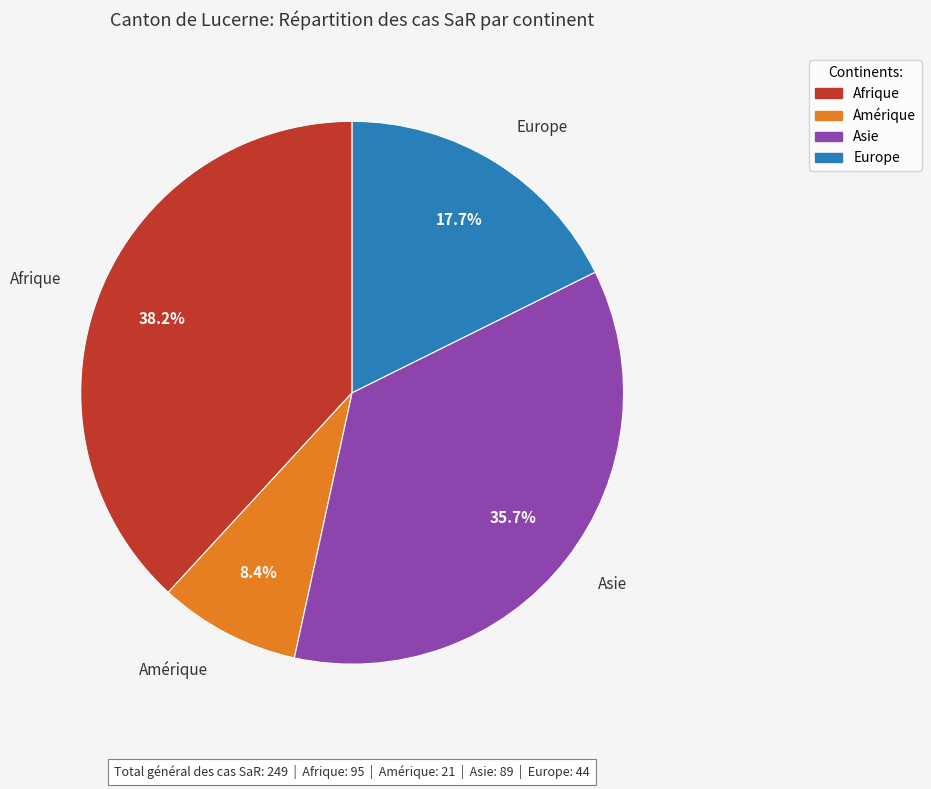

Is there a majority slice in this chart?

No